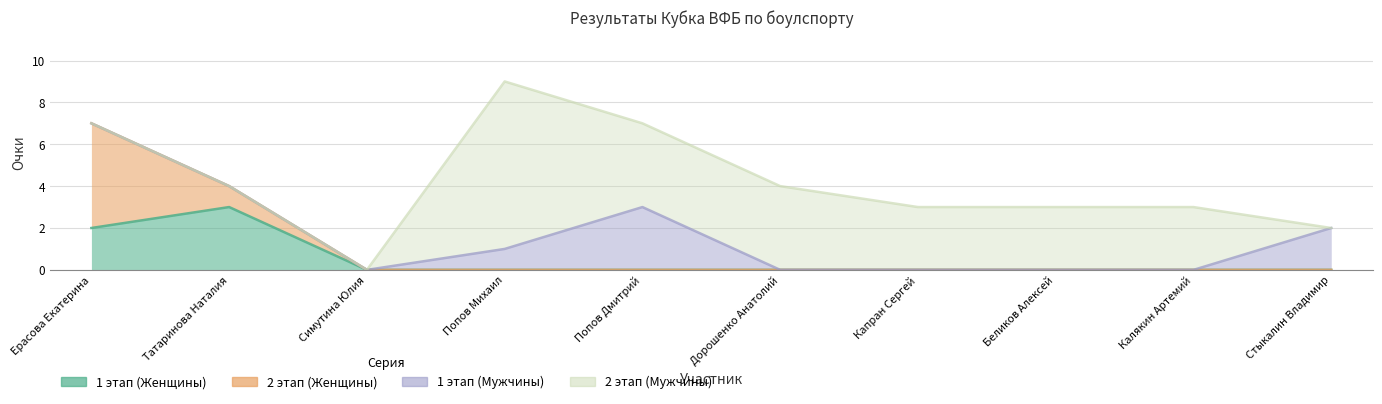

How many distinct data groups are displayed?

4